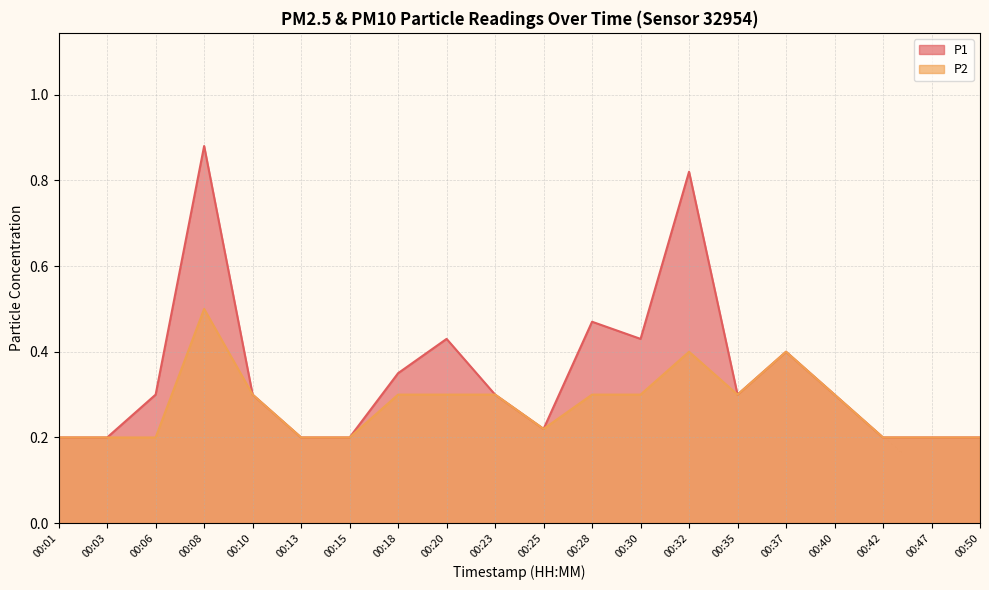

At which label is P1 closest to 0?

00:01